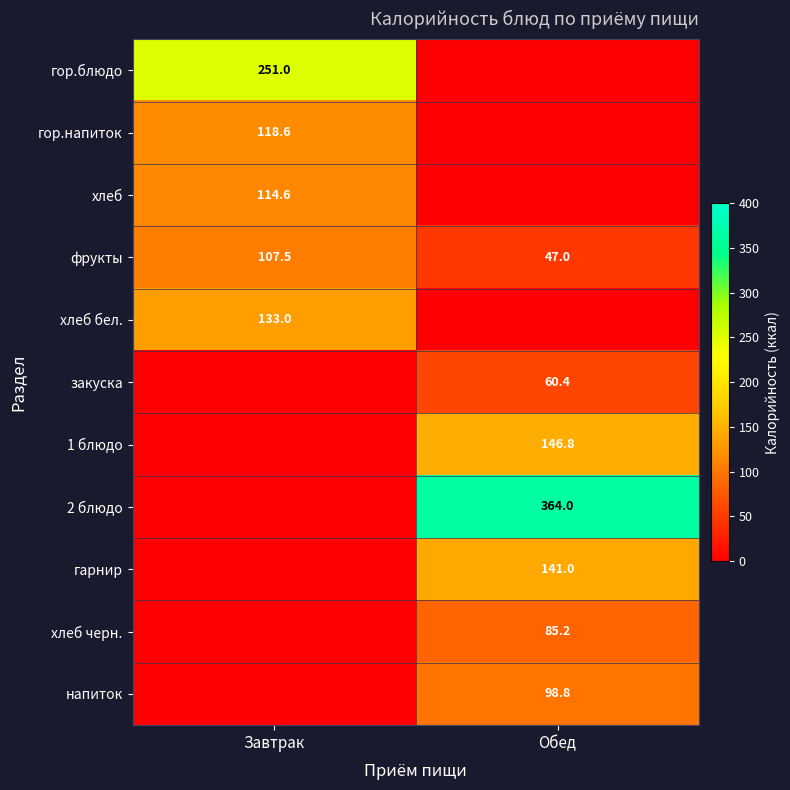

What is the minimum value for фрукты?

47.0